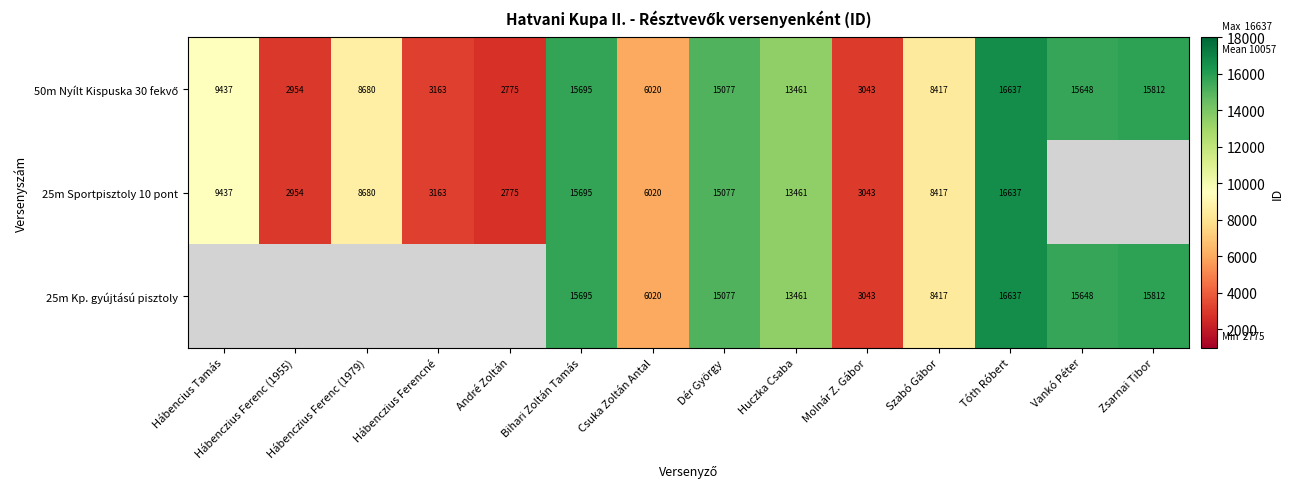

True or false: 25m Kp. gyújtású pisztoly has a value of 25559 at Vankó Péter.

False